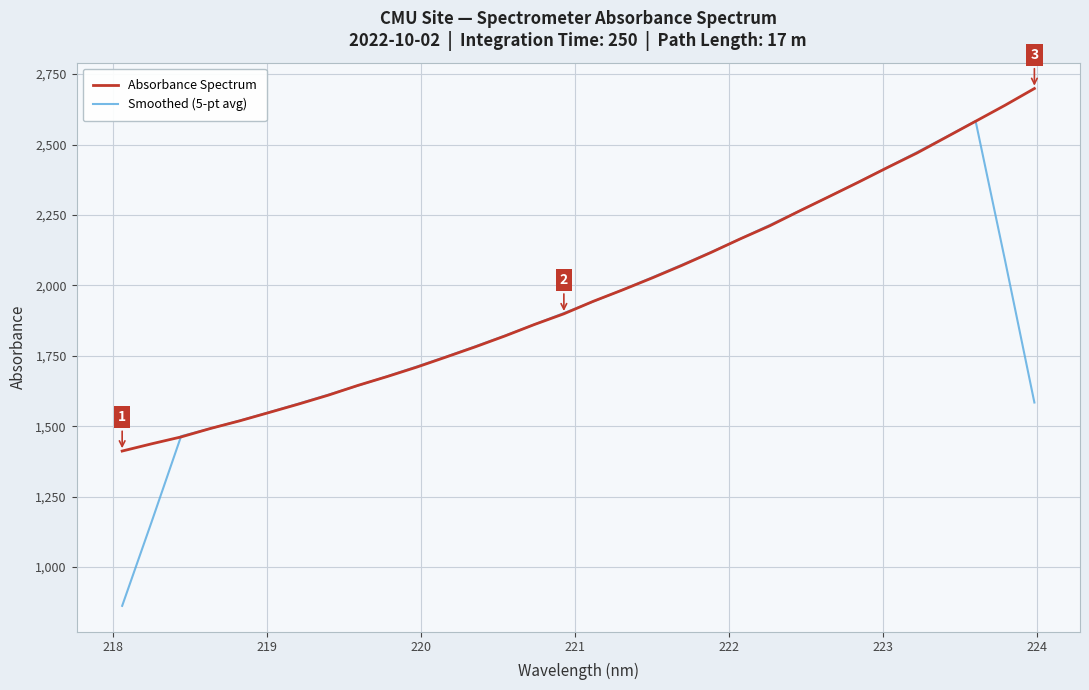

Which series has the widest spread of values?

Smoothed (5-pt avg)